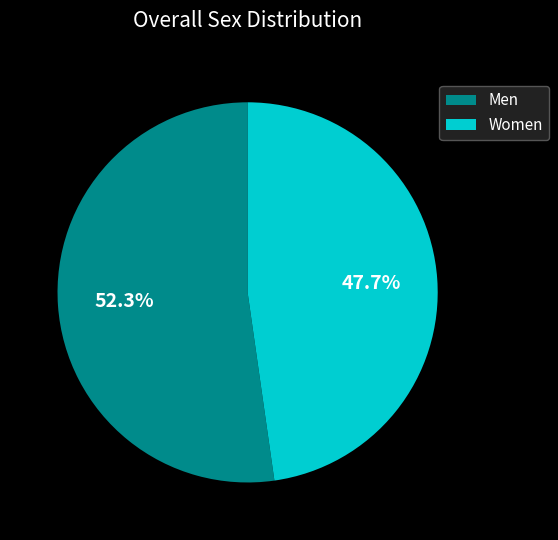

What percentage is NOT represented by Men?

47.7%